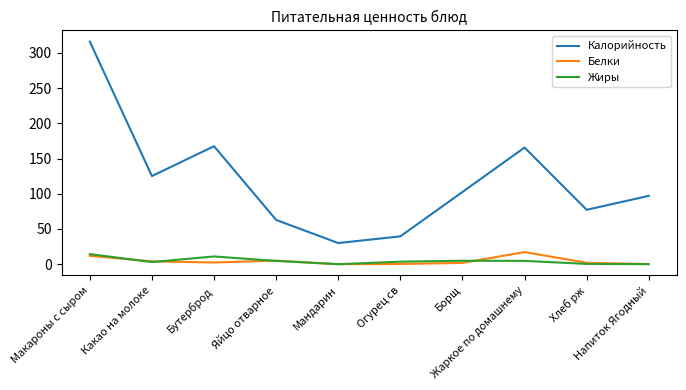

What is the total value across all series at Напиток Ягодный?

97.2